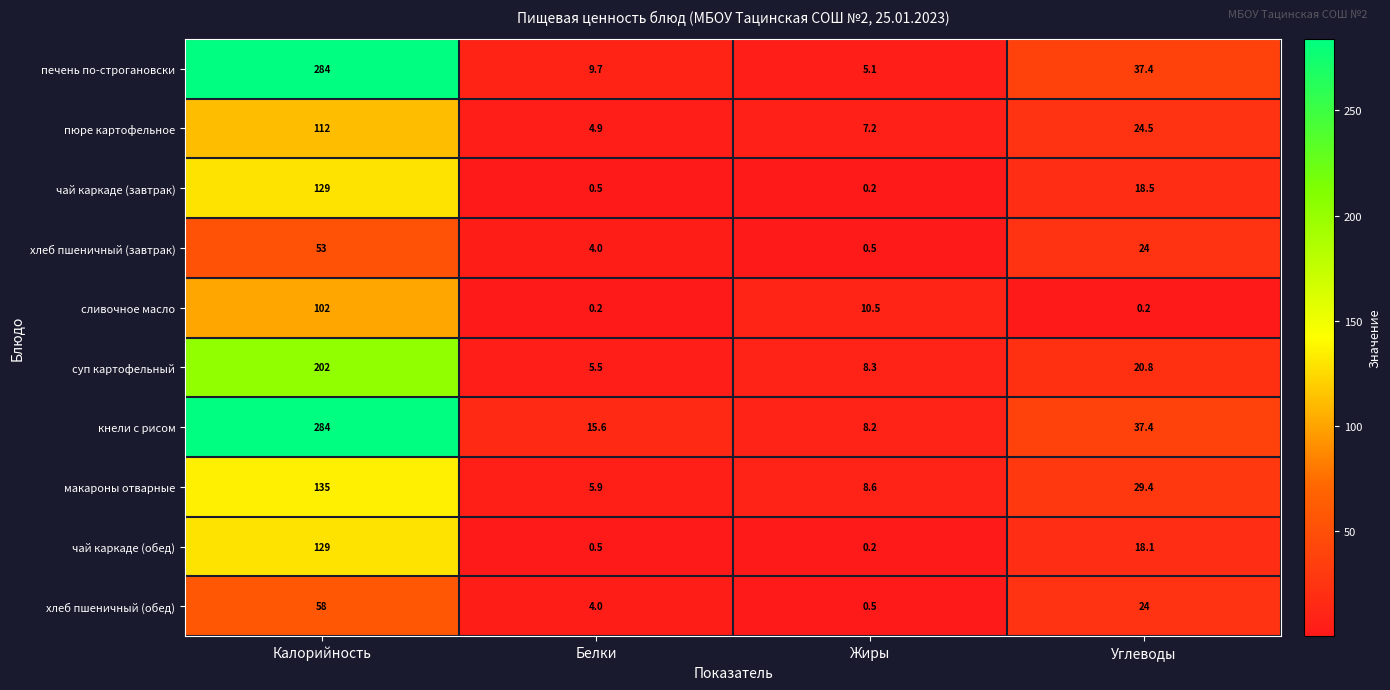

Which series has the largest total across all categories?

кнели с рисом